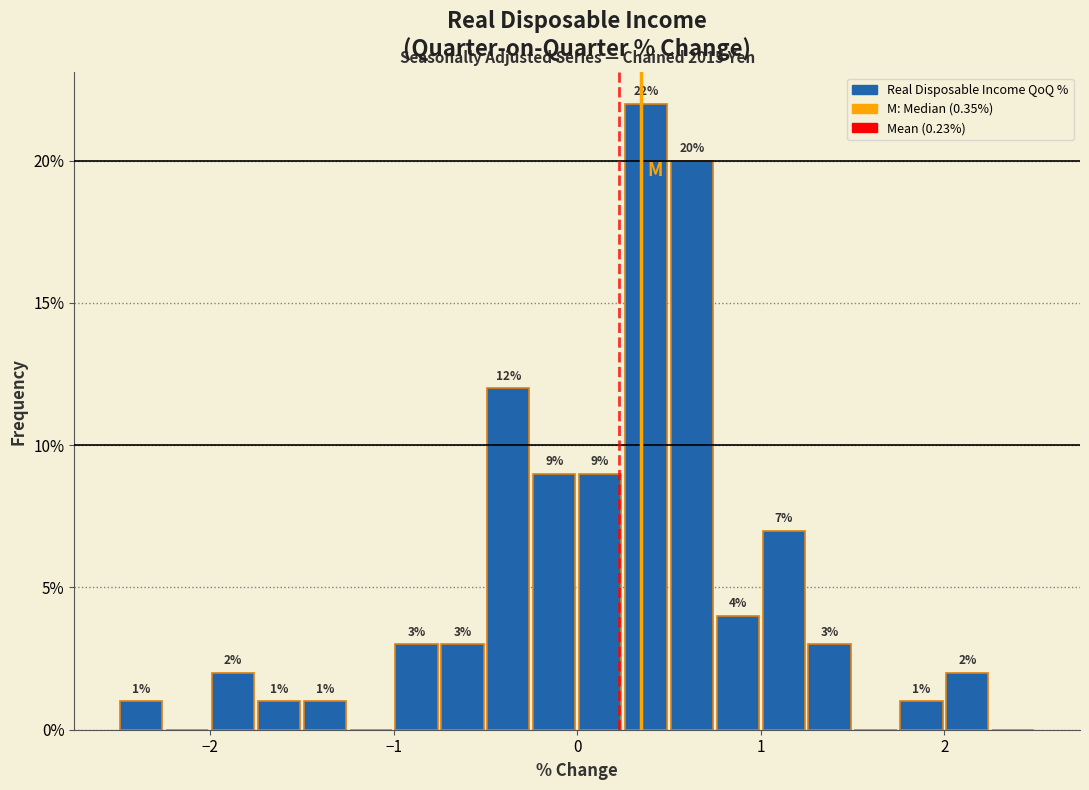

Read against the x-axis, roughly where is the centre of the tallest bar?

0.4